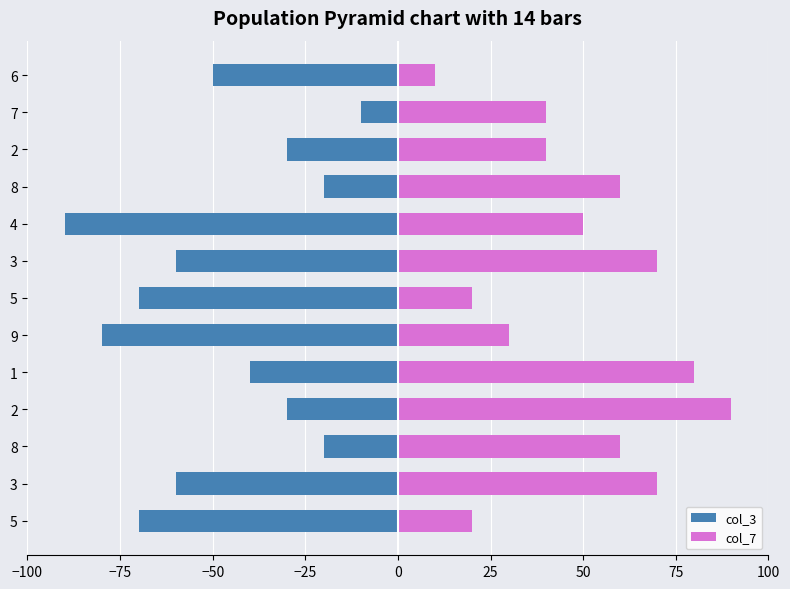

Count the number of categories in the chart.

13